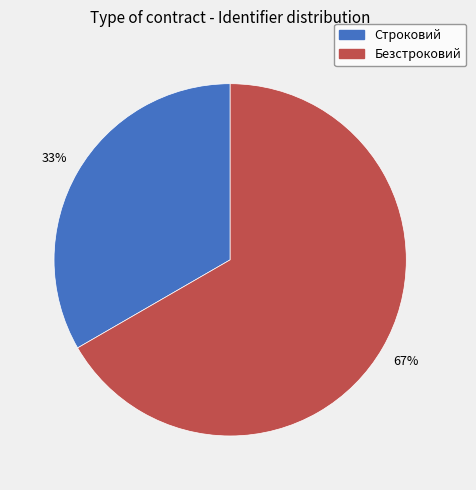

The Строковий slice represents 33% of the pie. True or false?

True